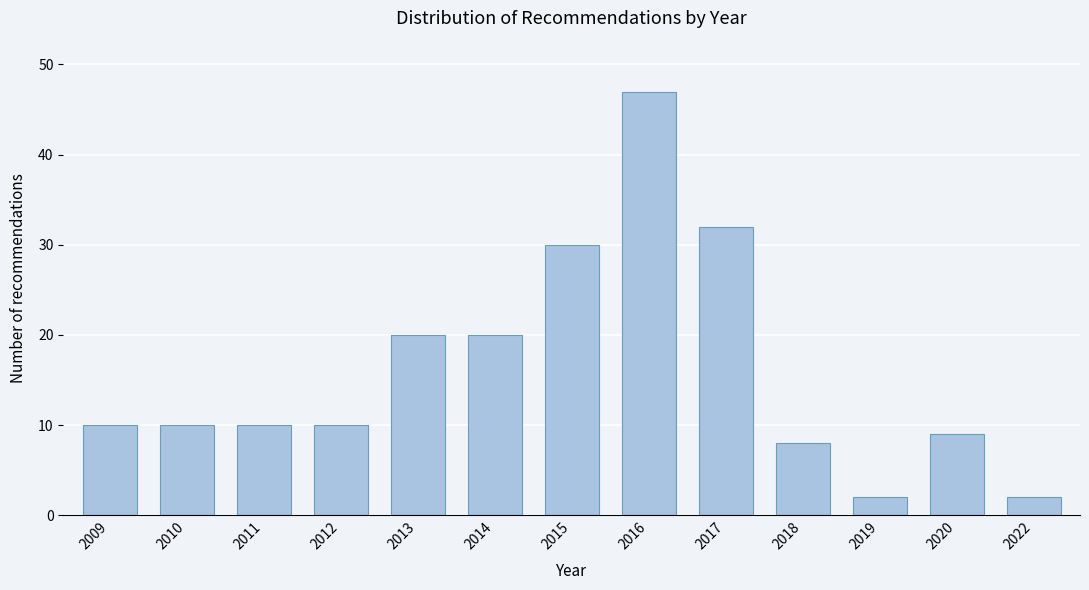

Reading left to right, extract all data points from this chart.

2009=10	2010=10	2011=10	2012=10	2013=20	2014=20	2015=30	2016=47	2017=32	2018=8	2019=2	2020=9	2022=2